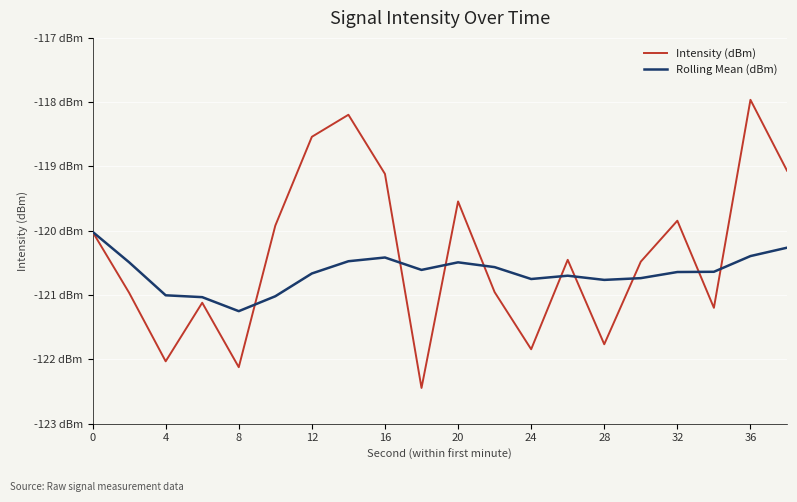

What are all the series names shown in the legend?

Intensity (dBm), Rolling Mean (dBm)